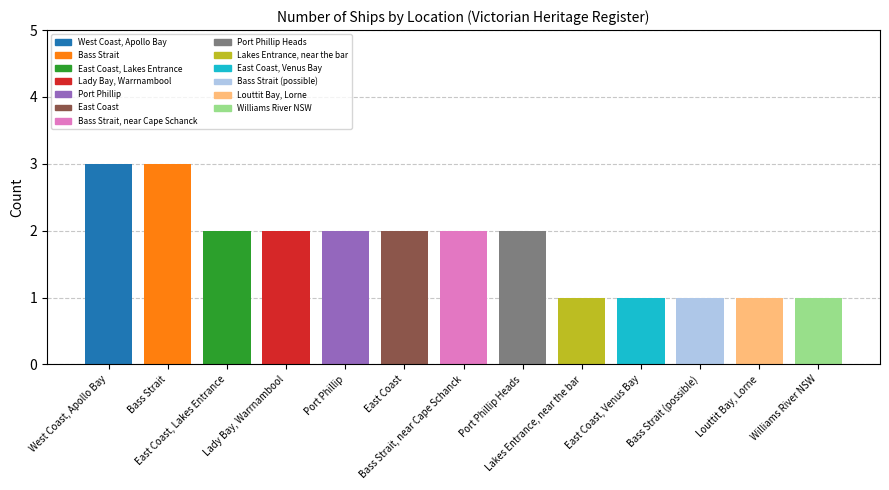

Is it true that the value at Bass Strait is 2?

False